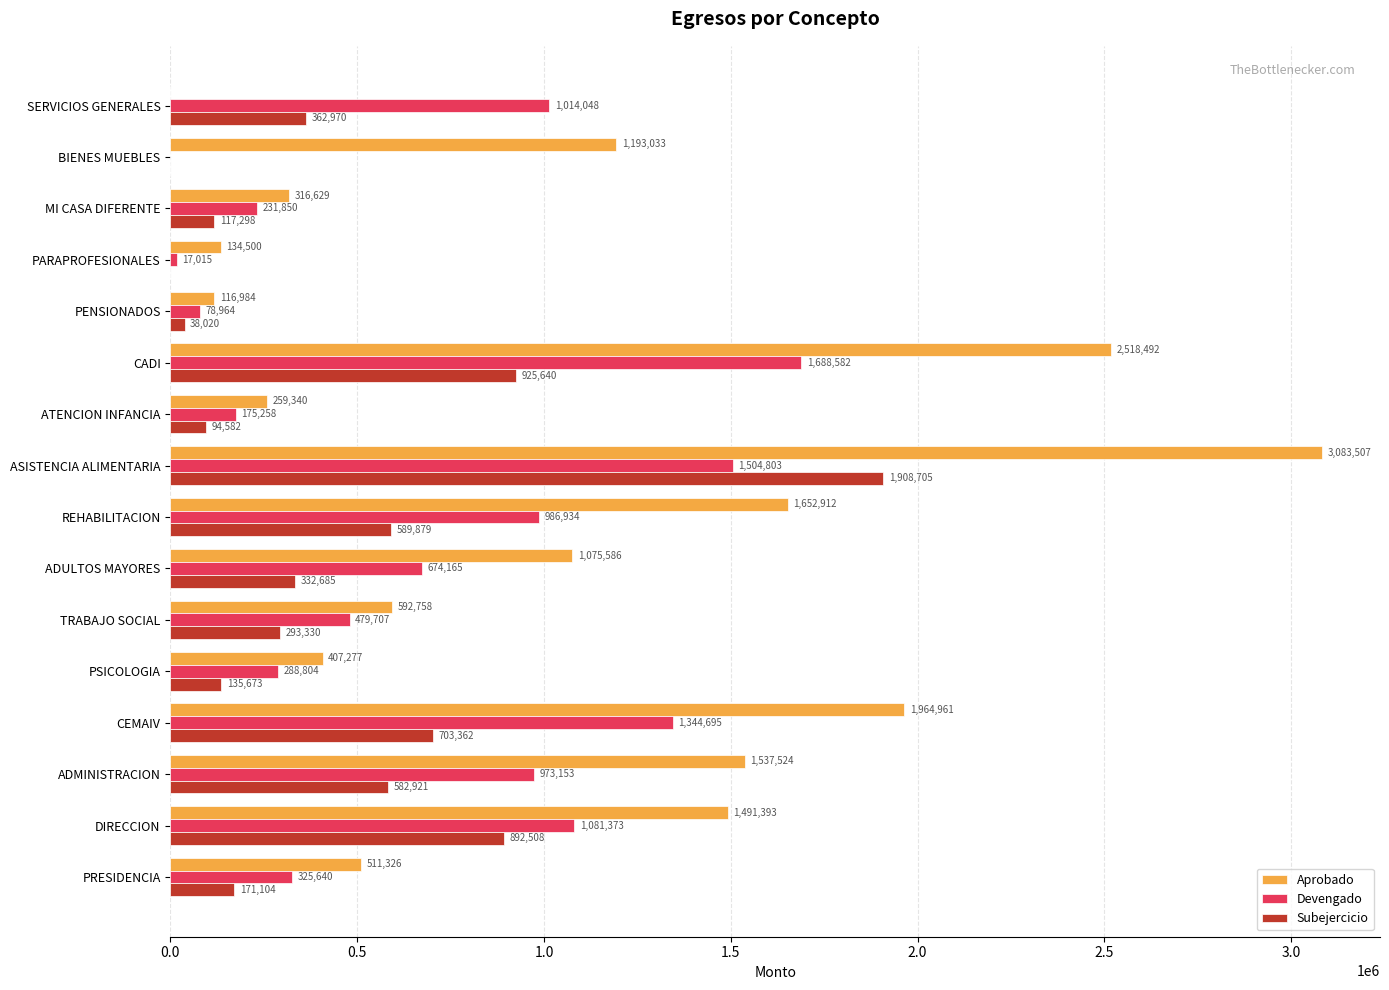

What value does the Aprobado series have at PRESIDENCIA?

511326.5